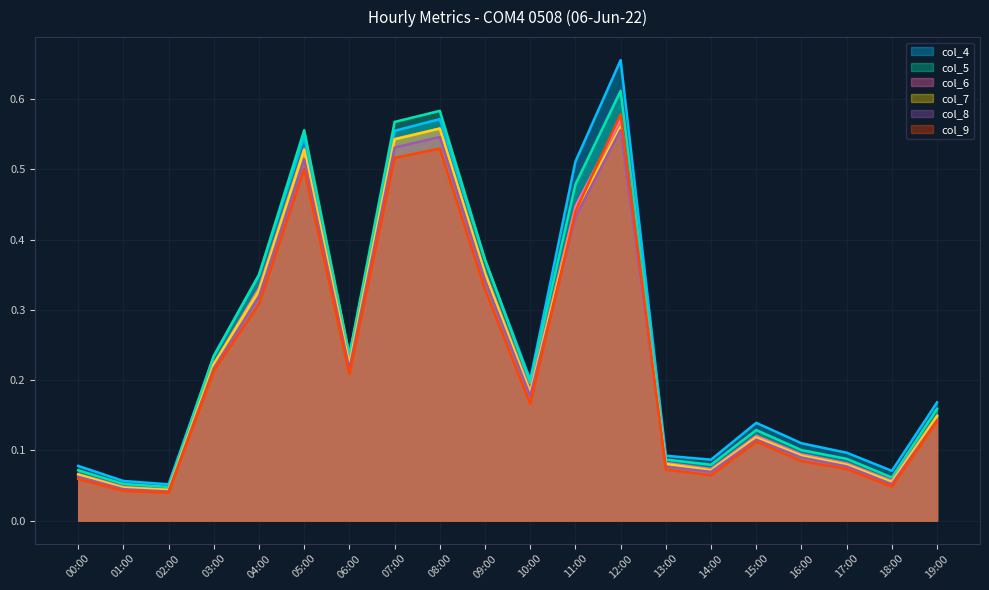

True or false: col_6 and col_5 intersect in this chart.

False